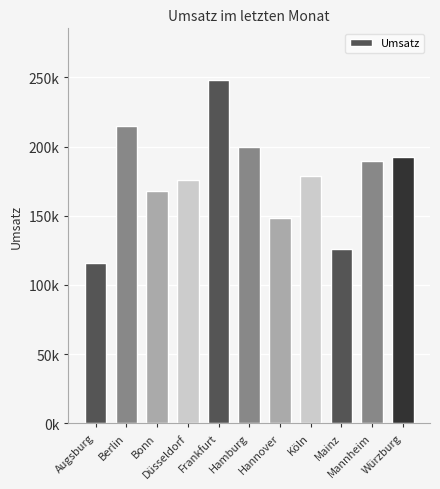

What is the greatest value displayed?

248125